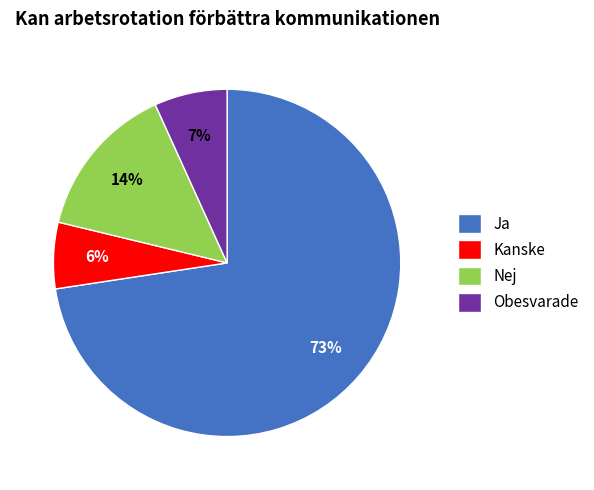

Which has a higher value, Kanske or Ja?

Ja